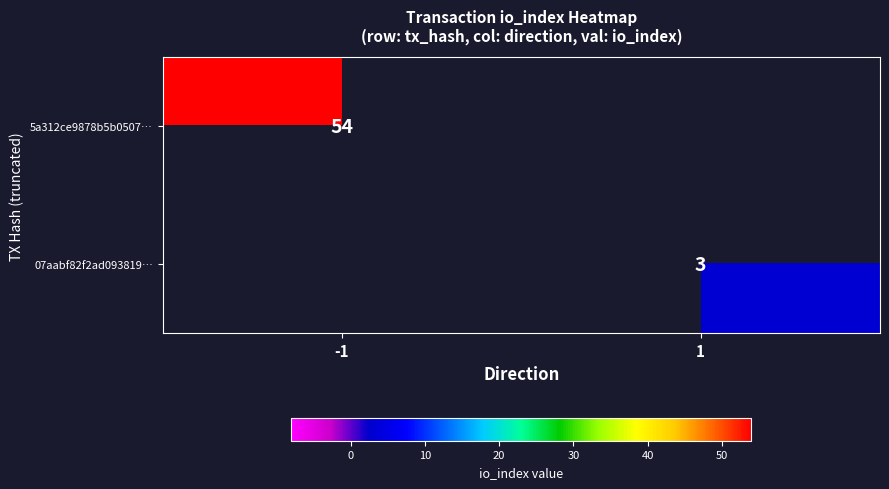

Between 1 and -1, which is larger?

-1